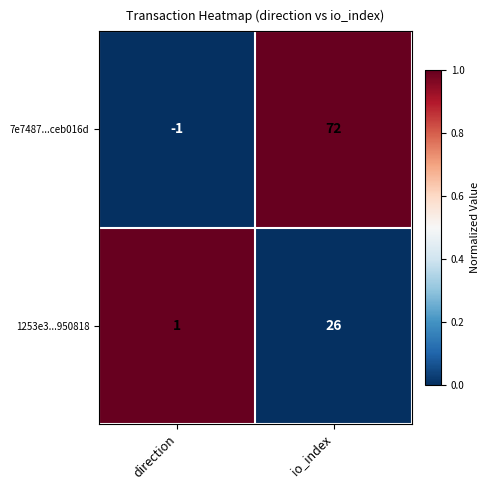

Count the number of data series in this chart.

2